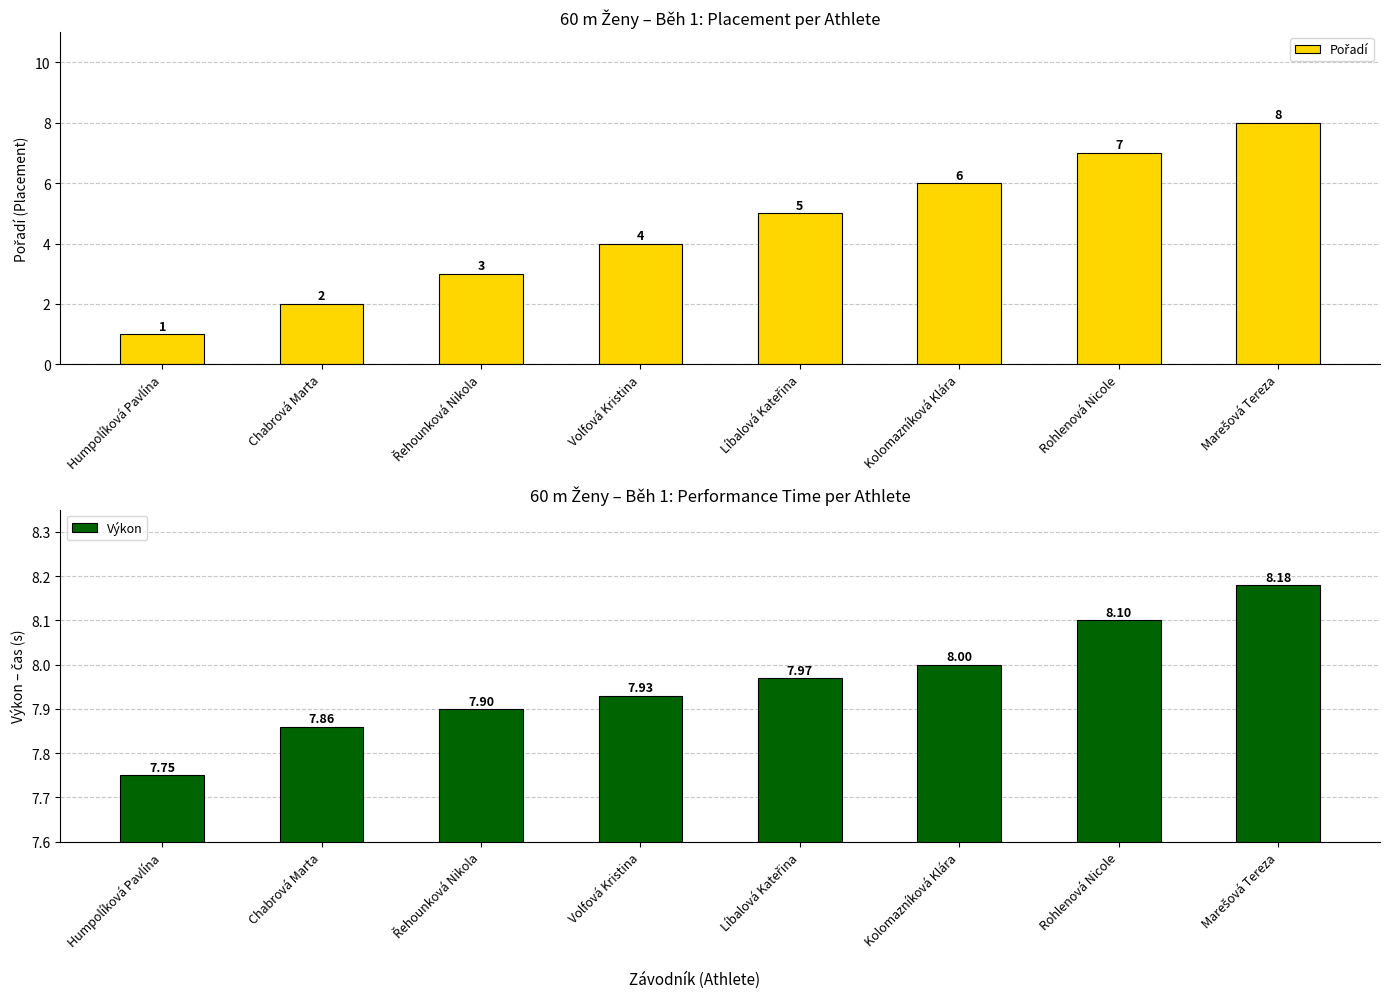

What is the difference between the maximum and second lowest values in the Výkon series?

0.3